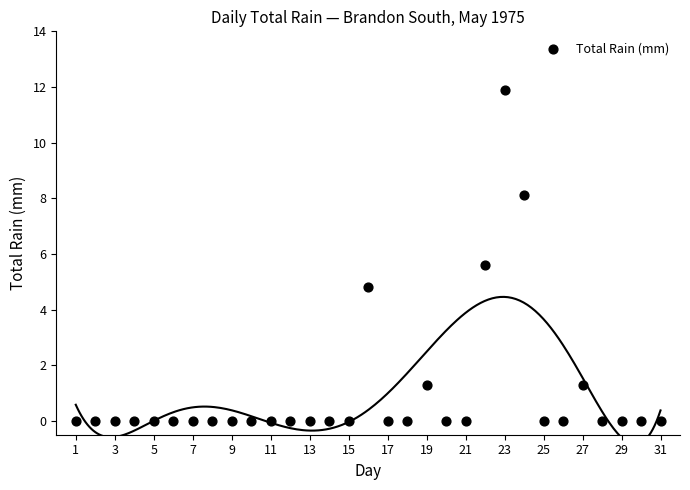

What Y value in the scatter plot is closest to 5?

4.8